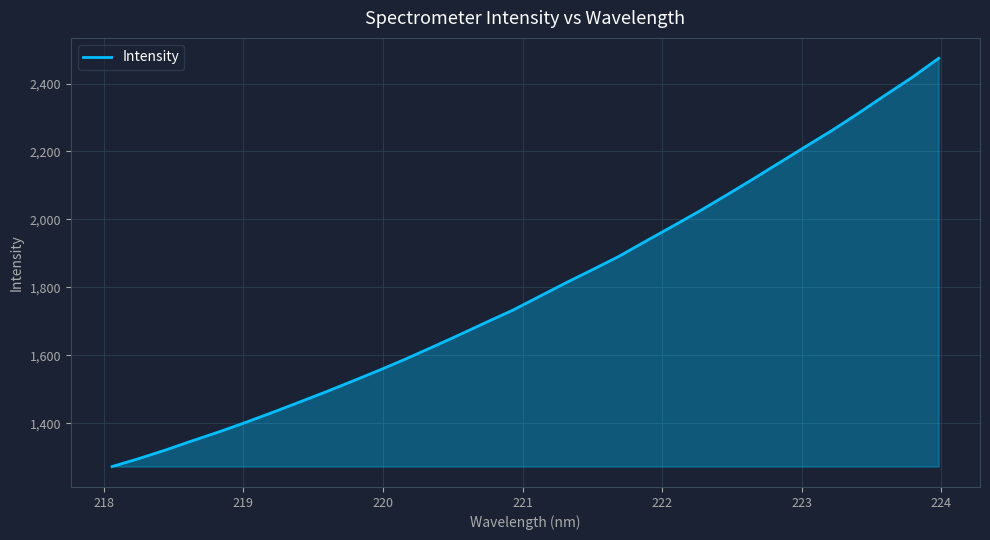

Does the chart have visible grid lines?

Yes